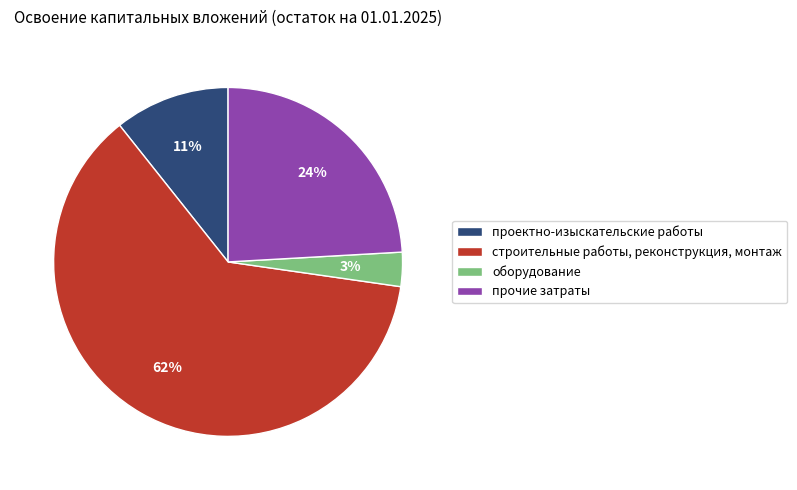

To the nearest percent, what is the difference between the оборудование and прочие затраты slice percentages?

21%